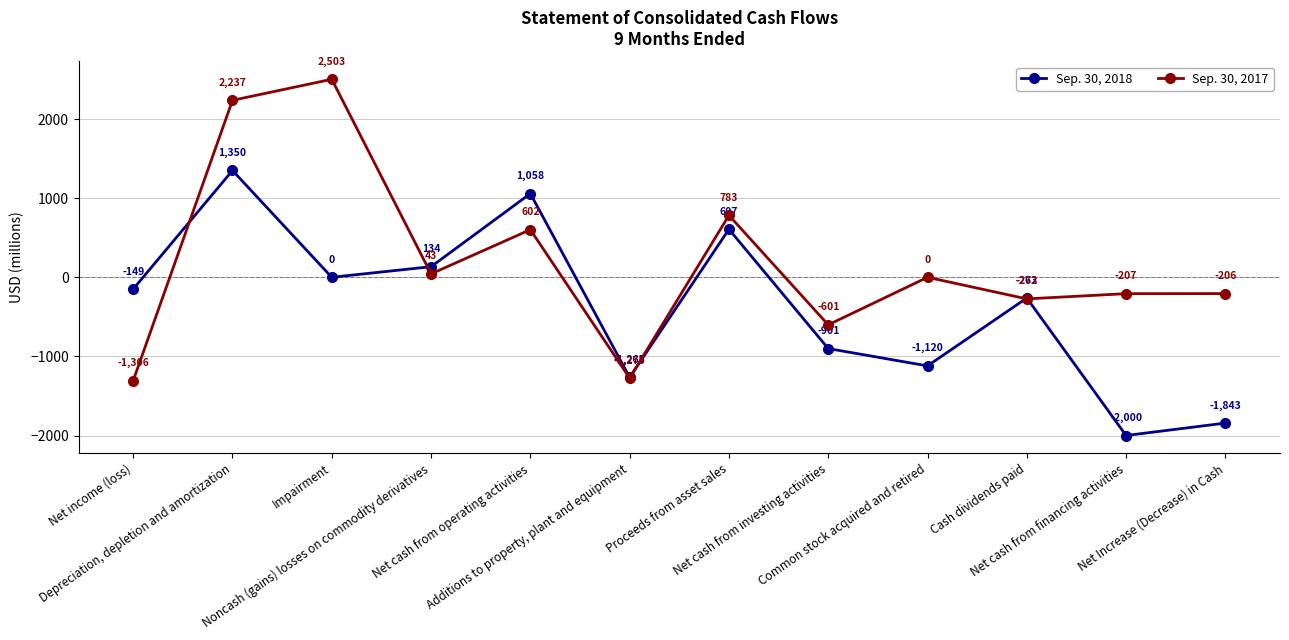

How many times do Sep. 30, 2017 and Sep. 30, 2018 cross each other?

5